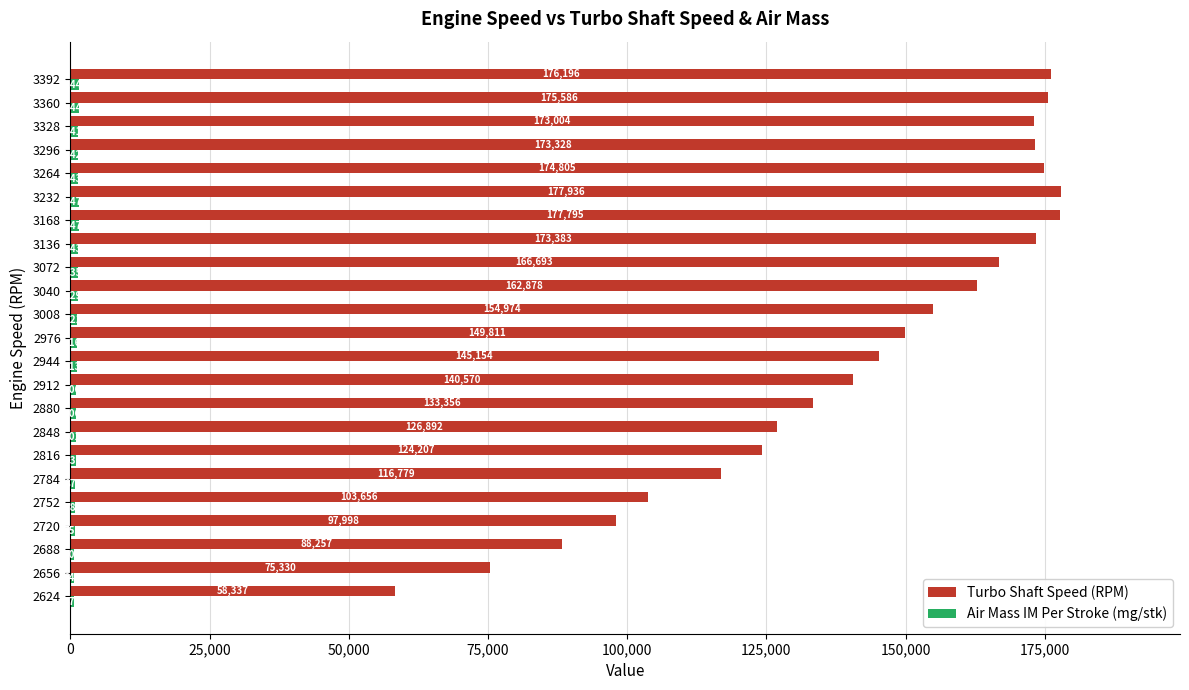

The value of Turbo Shaft Speed (RPM) at 2912 is 140570. True or false?

True